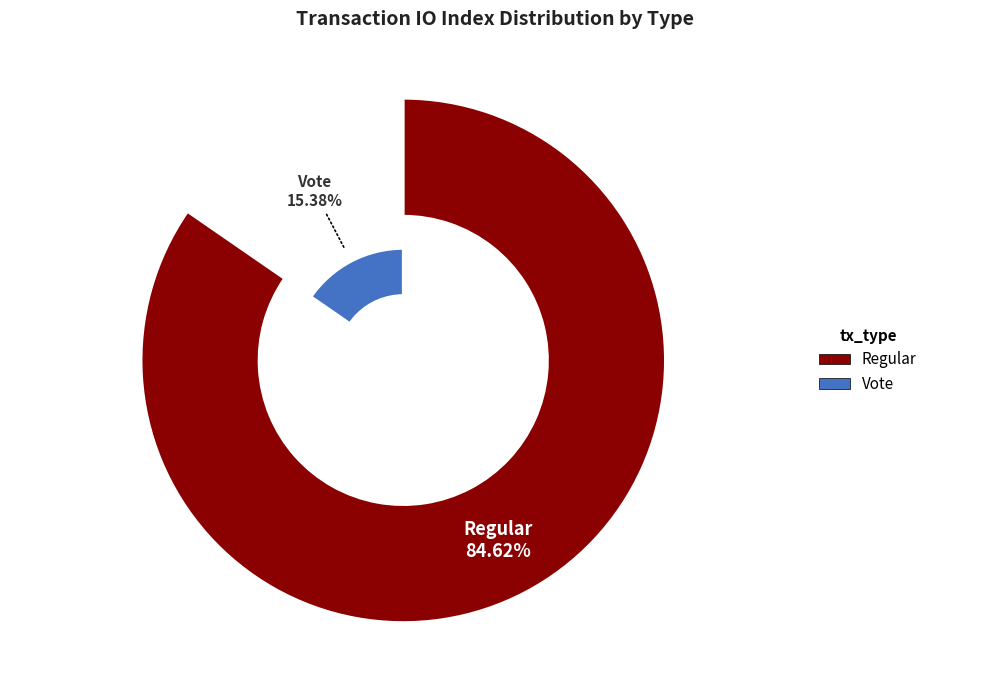

To the nearest percent, what is the difference between the Vote and Regular slice percentages?

69%